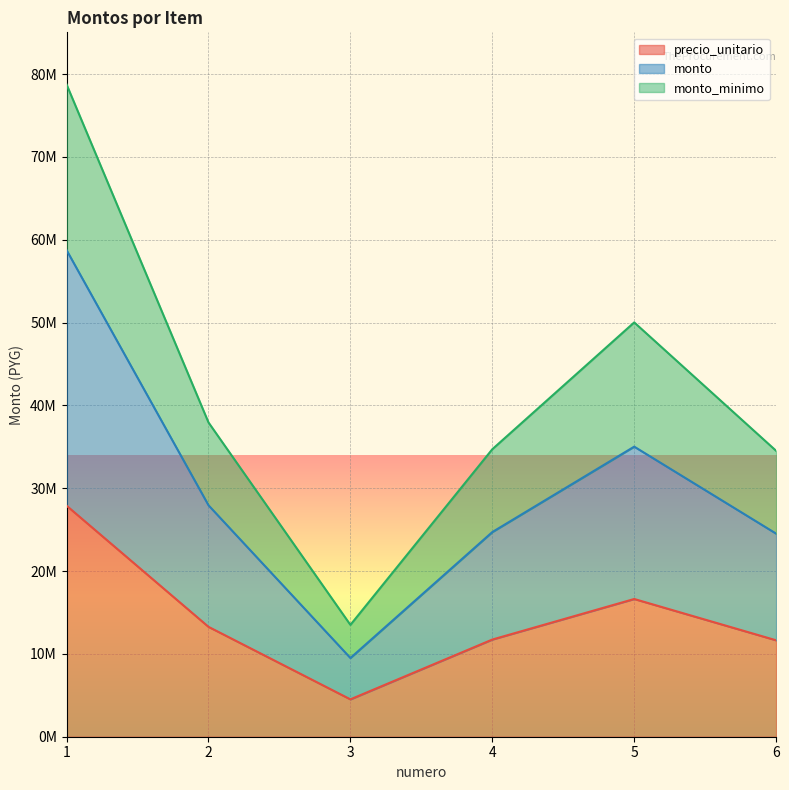

At how many categories does at least one series exceed 12249198?

6